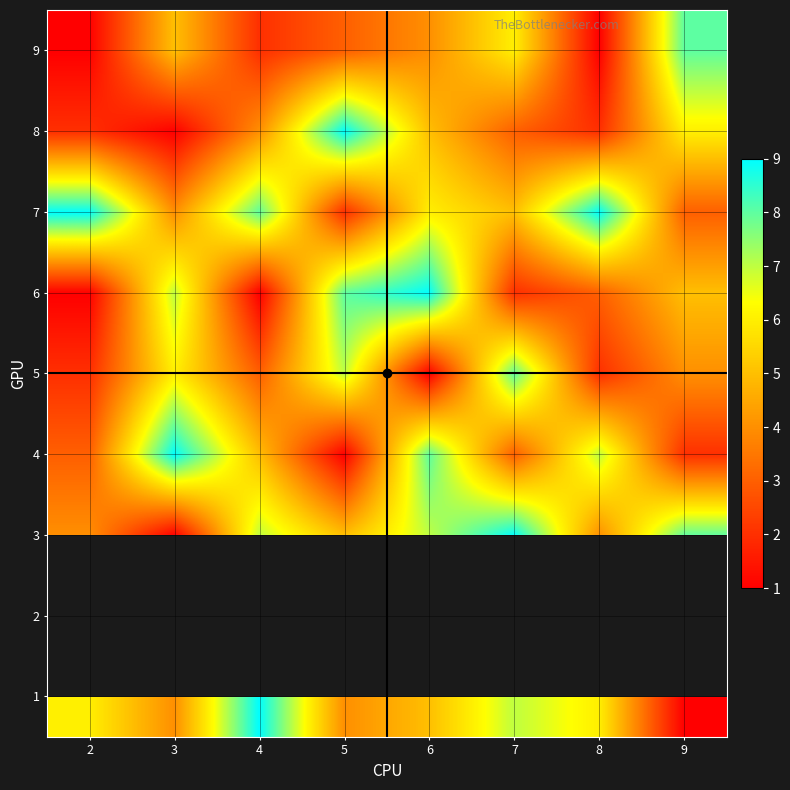

What is the sum of all 1 values?

42.0